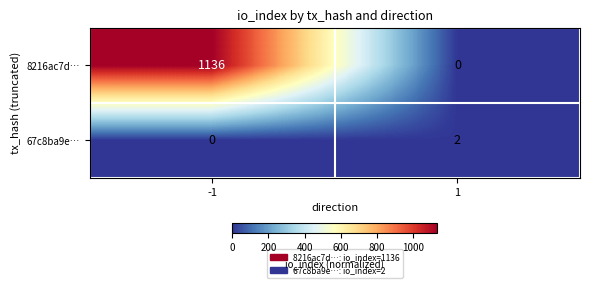

What is the average value of the 8216ac7d… series?

568